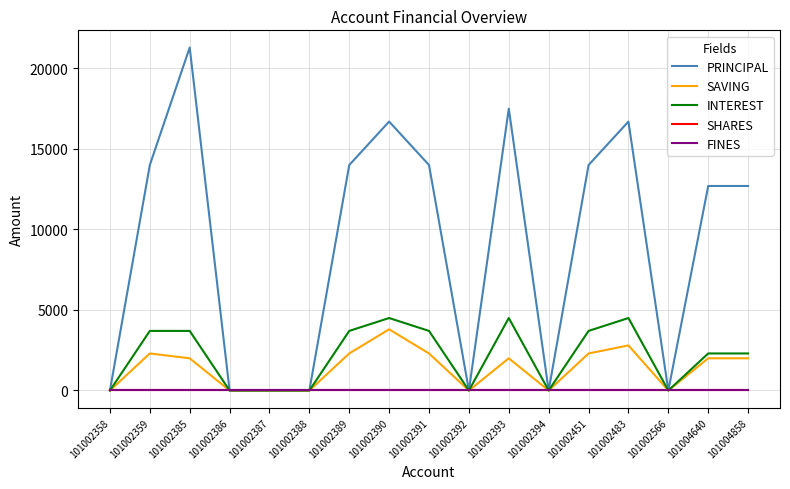

Does the chart have visible grid lines?

Yes